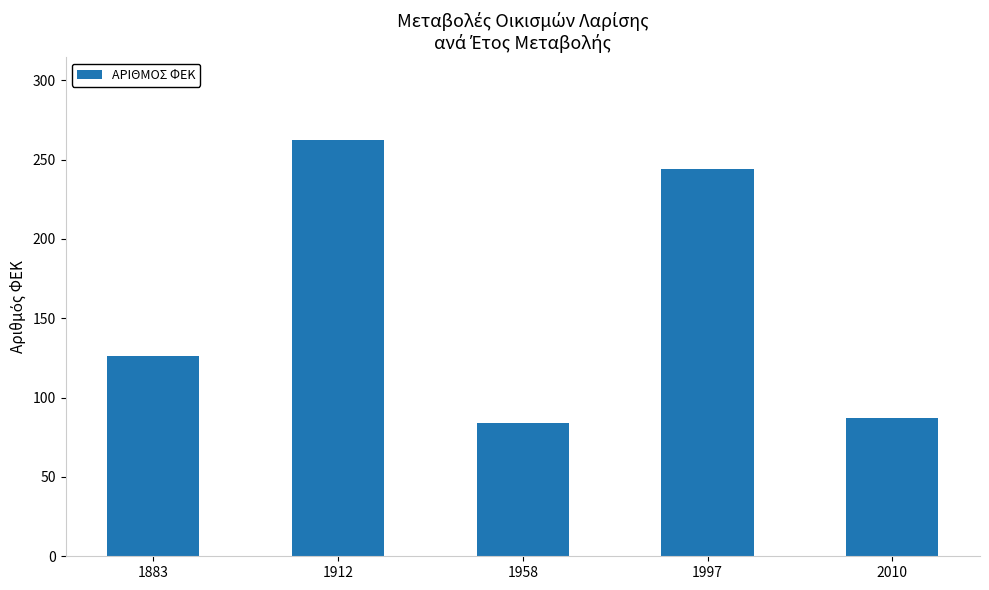

List the labels in order of value, smallest first.

1958, 2010, 1883, 1997, 1912